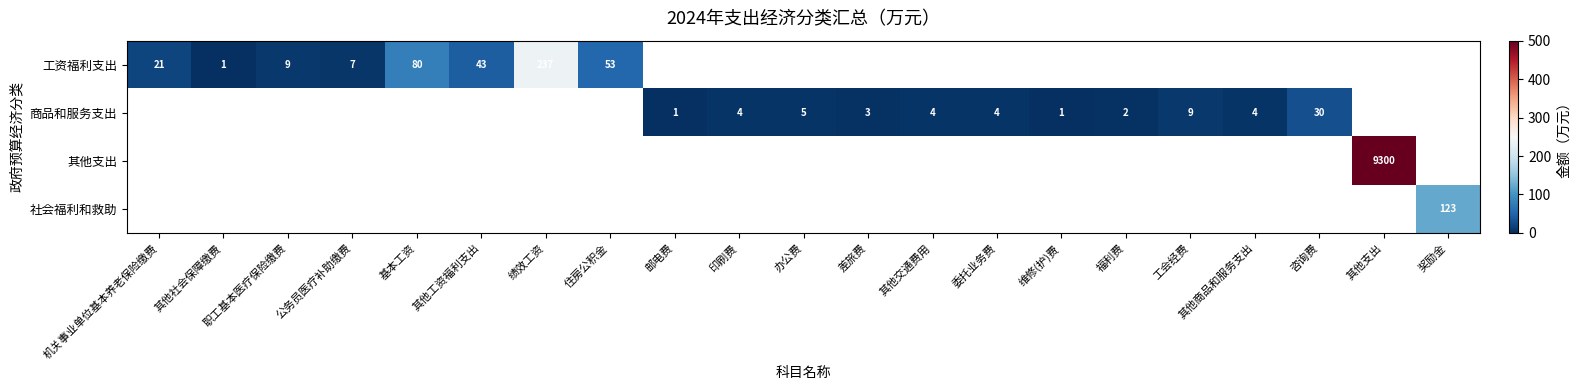

The value of 商品和服务支出 at 委托业务费 is 4. True or false?

True